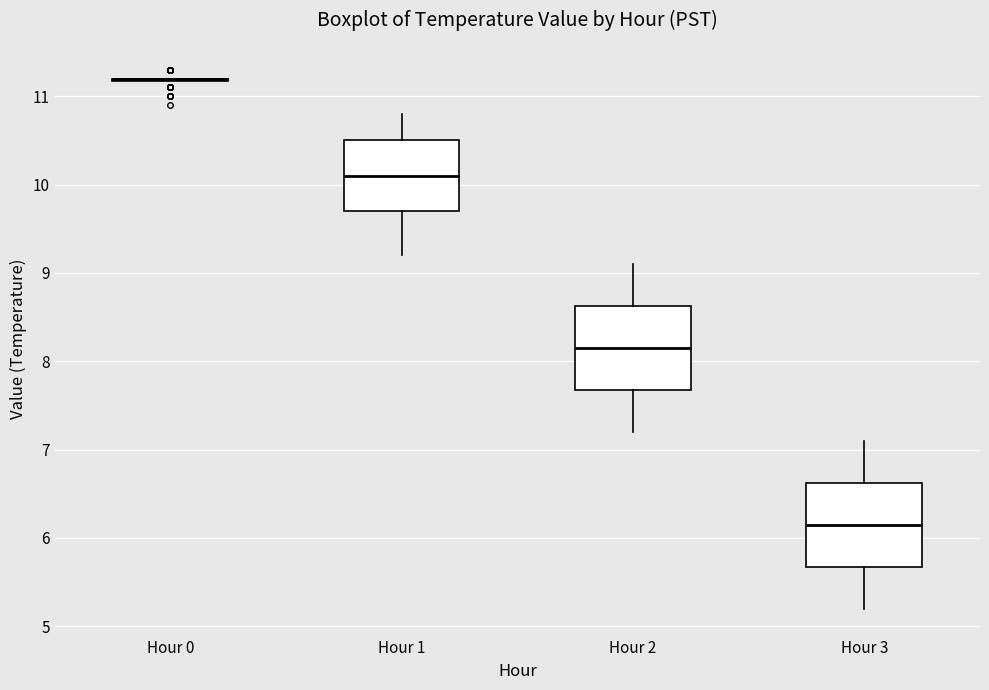

Reading left to right, read every box against the y-axis: the position of its median line, the range the box covers, and the ends of its whiskers. The values are not printed on the chart, so give them approximately, as read against the axis.

Hour 0: box collapsed to a line at 11.2, whiskers 11.2 to 11.2
Hour 1: median 10.1, box 9.7 to 10.5, whiskers 9.2 to 10.8
Hour 2: median 8.2, box 7.7 to 8.6, whiskers 7.2 to 9.1
Hour 3: median 6.2, box 5.7 to 6.6, whiskers 5.2 to 7.1